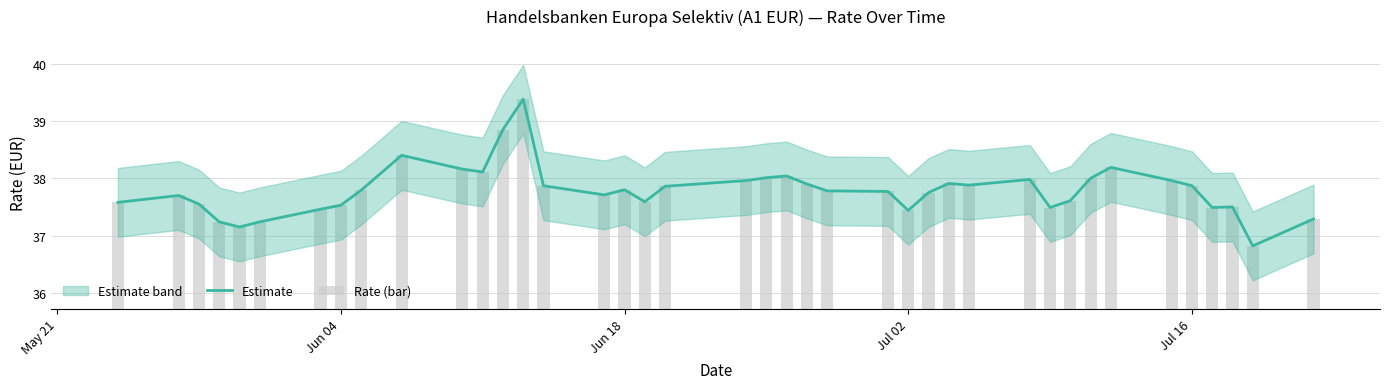

What is the highest value of the Rate (bar) series?

39.4